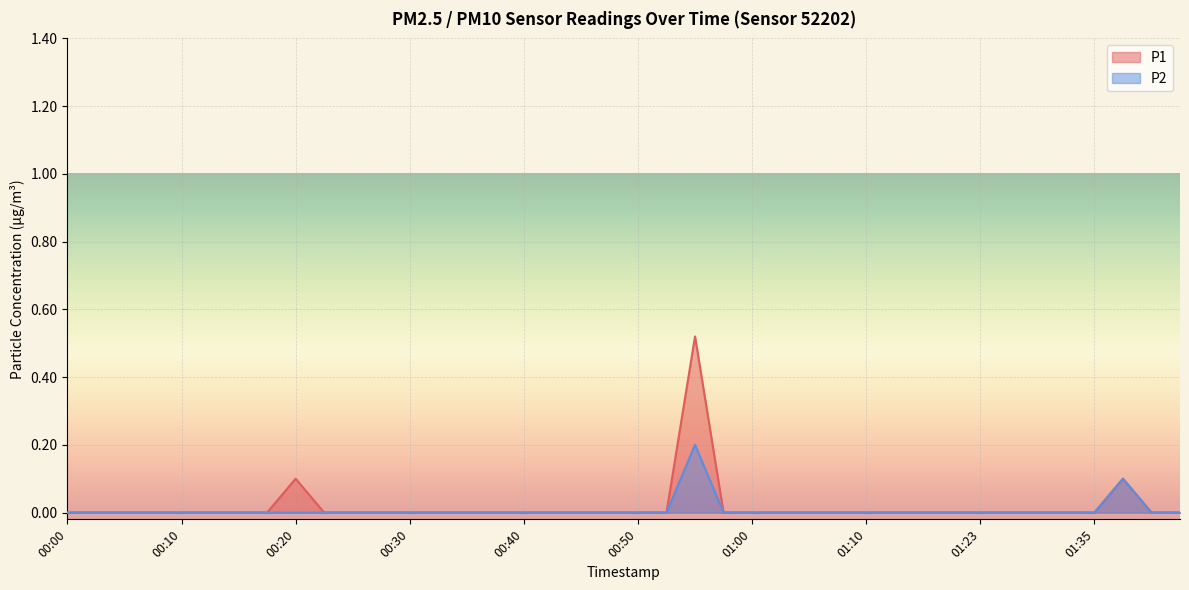

Rank the series at 01:42 from highest to lowest value.

P1, P2